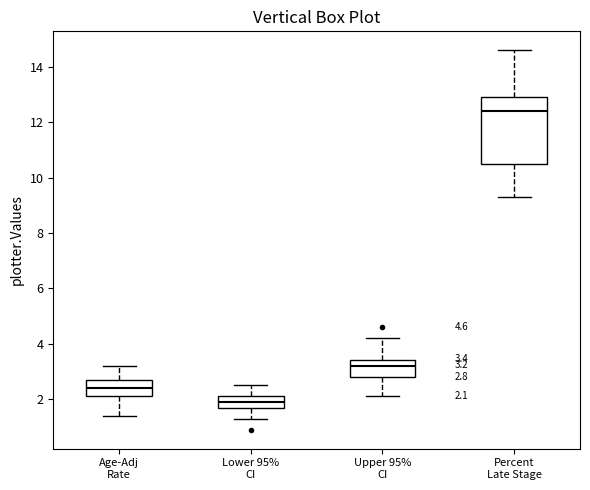

Comparing the boxes themselves (not the whiskers), which one is the tallest?

Percent Late Stage